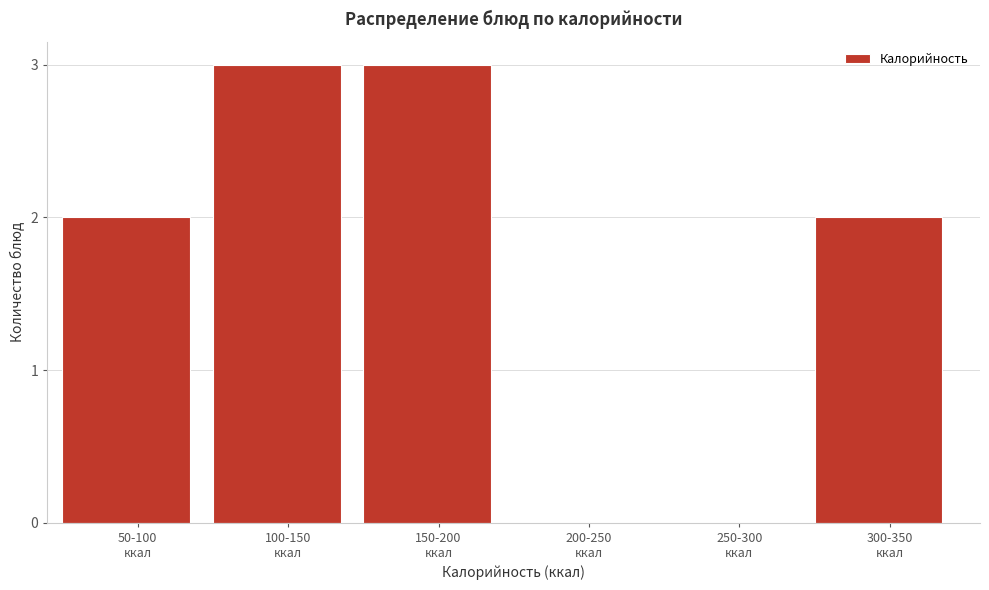

What is the greatest value displayed?

3